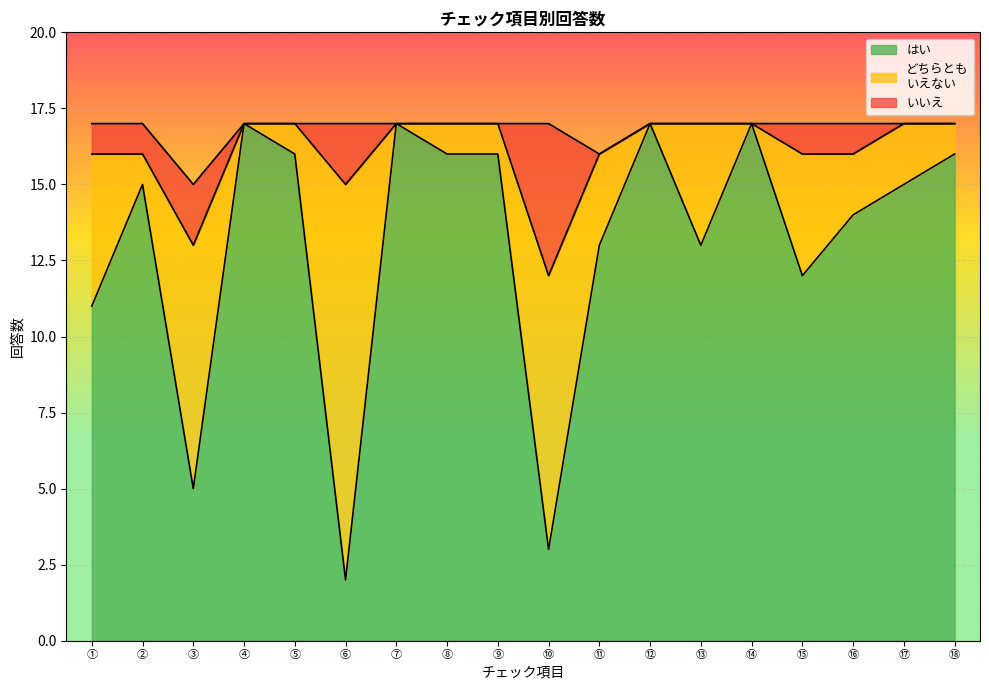

What is the label of the 2nd point from the left?

②